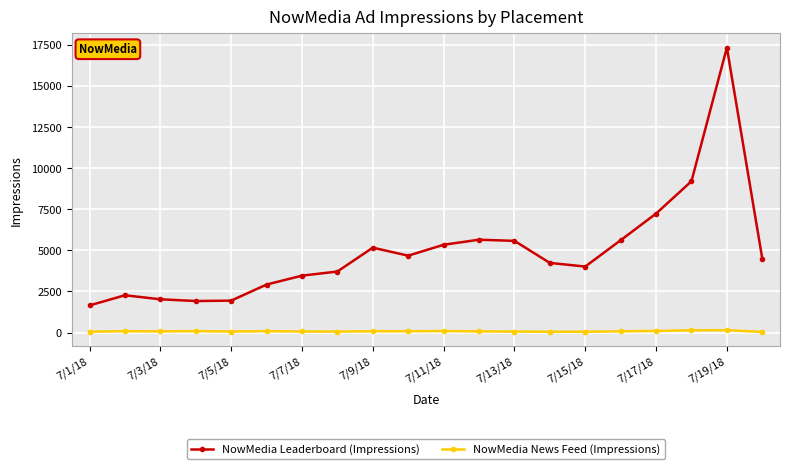

What is the average value of the NowMedia Leaderboard (Impressions) series?

4920